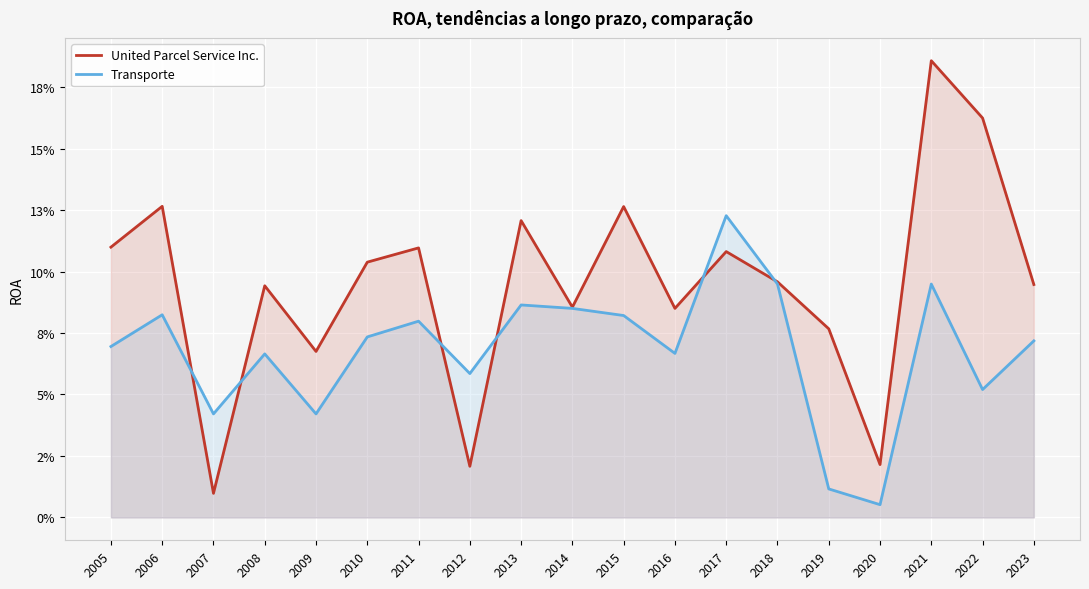

List the series in order of their peak value, lowest first.

Transporte, United Parcel Service Inc.